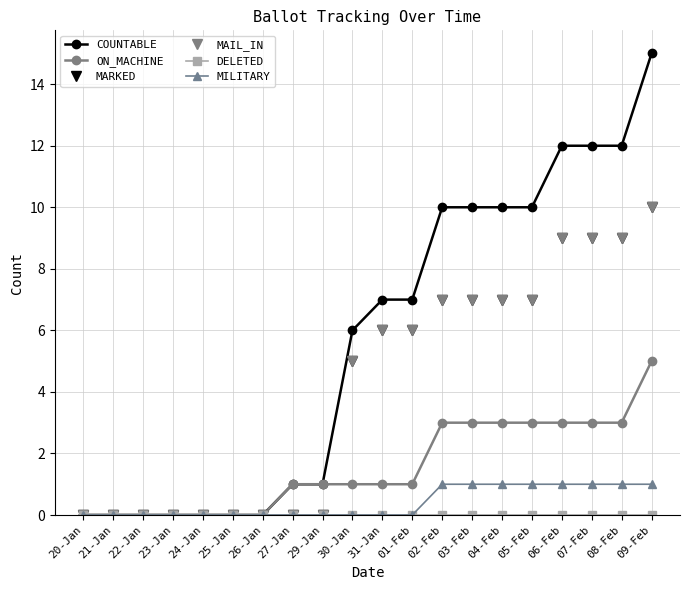

Read the MARKED value at 02-Feb.

7